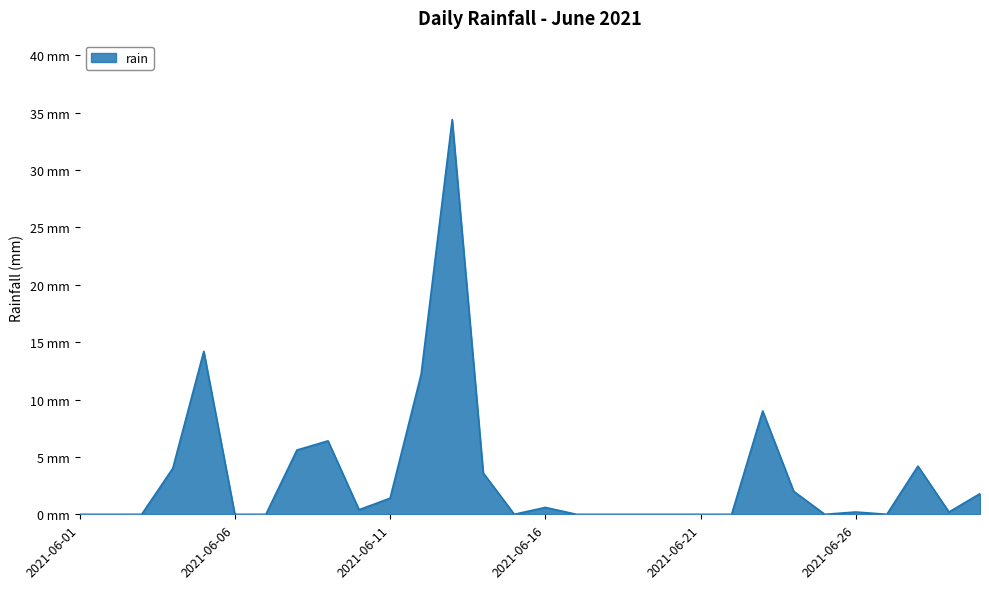

Does the chart have visible grid lines?

Yes